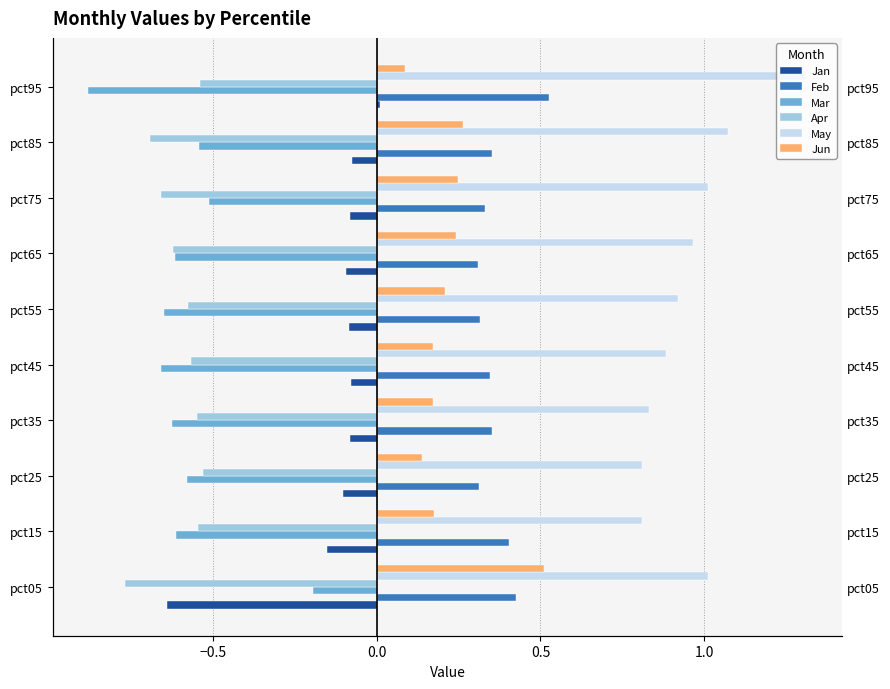

How many distinct data groups are displayed?

6